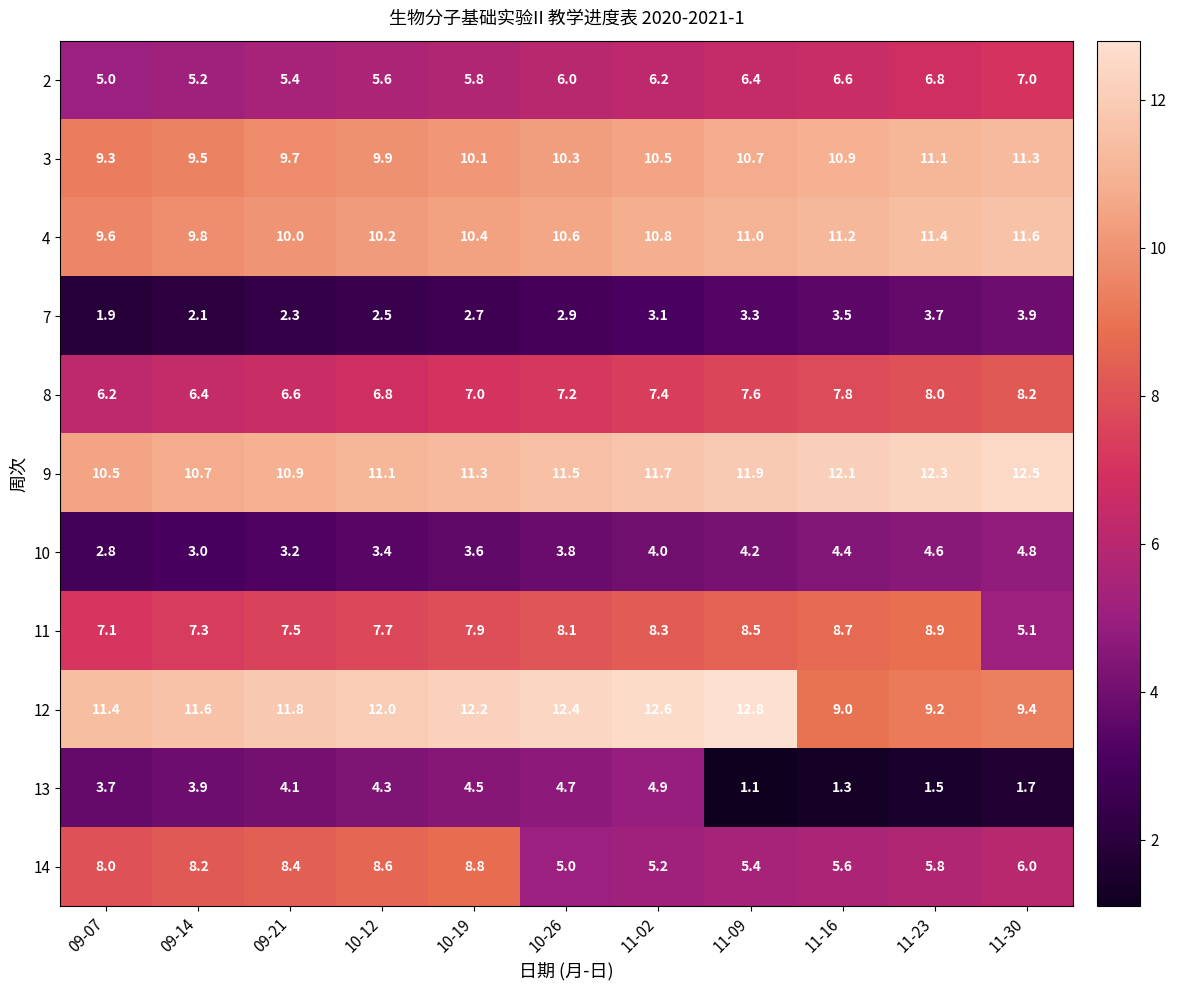

What is the smallest value displayed?

1.1